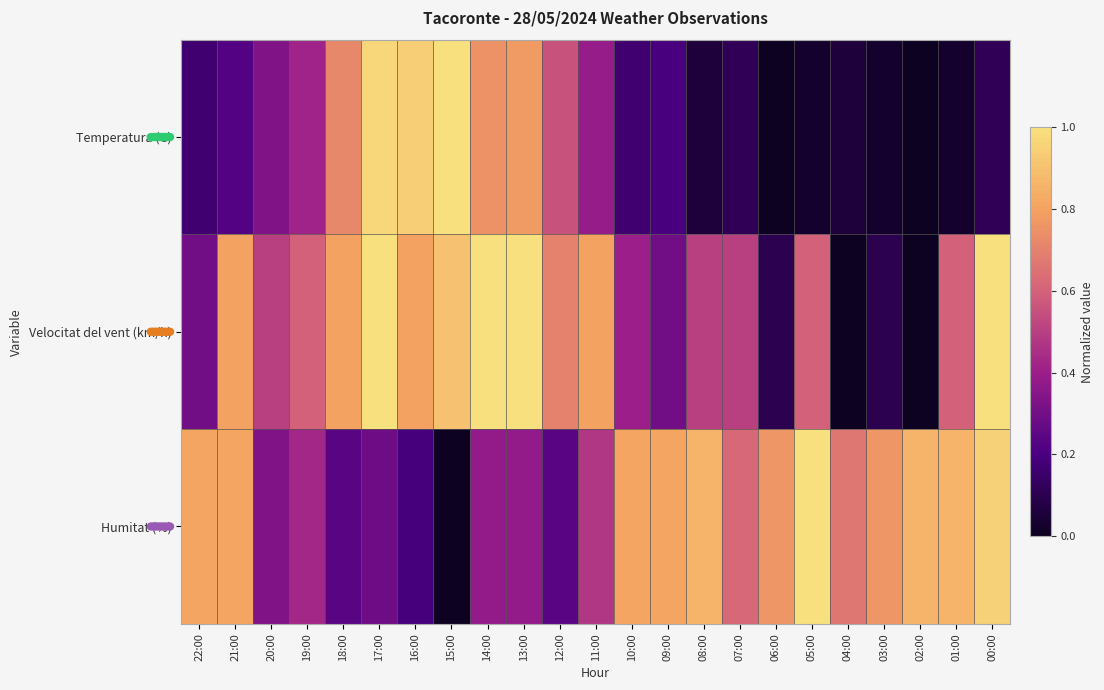

Between 17:00 and 14:00, which series saw the biggest shift?

Temperatura (C)